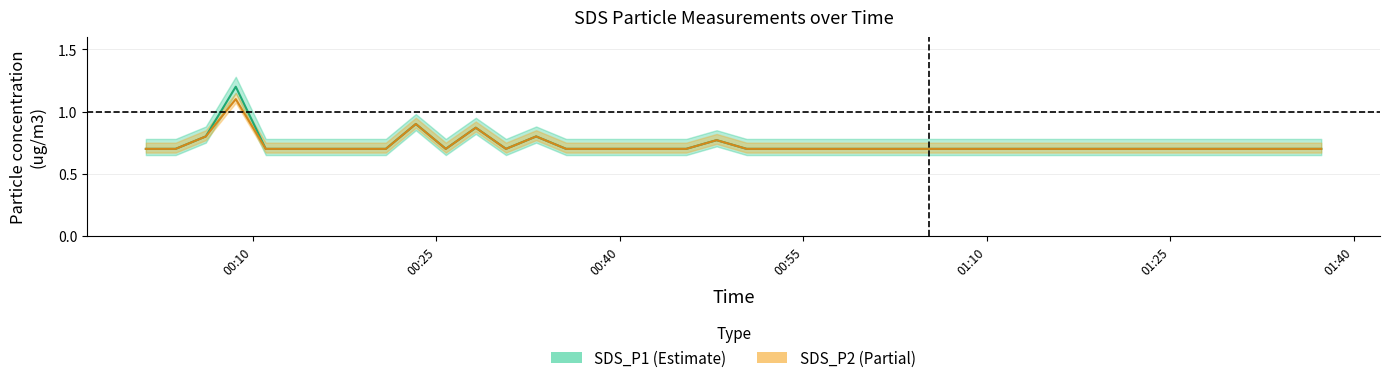

How many series are shown in this chart?

2